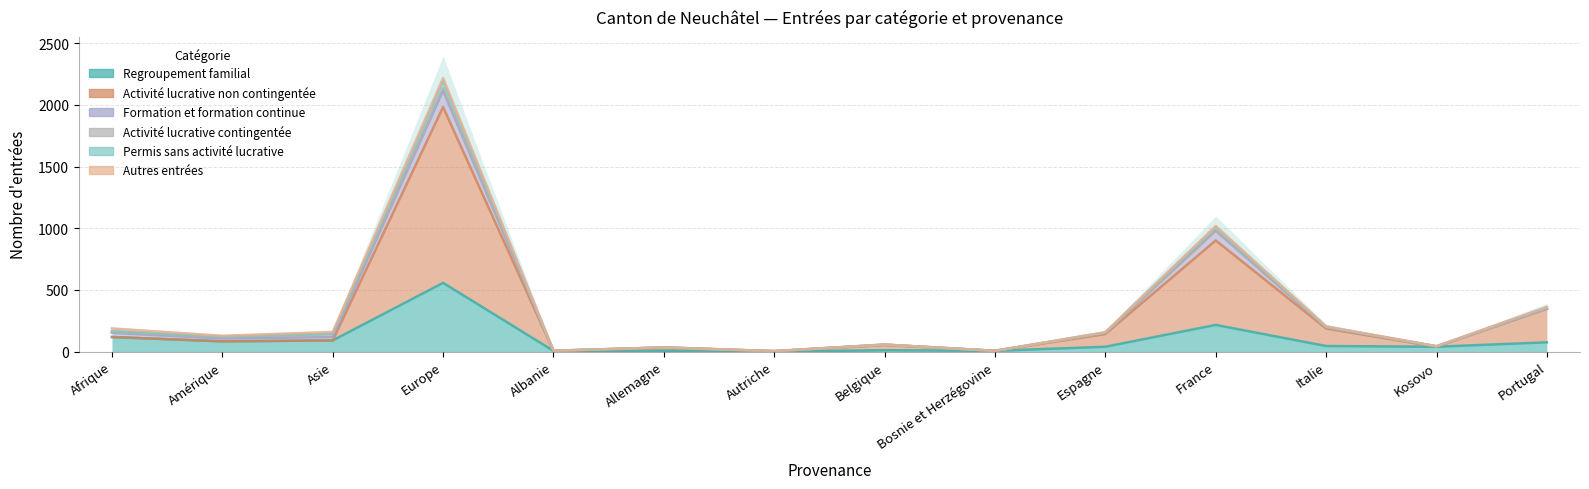

Which series has the widest spread of values?

Permis sans activité lucrative